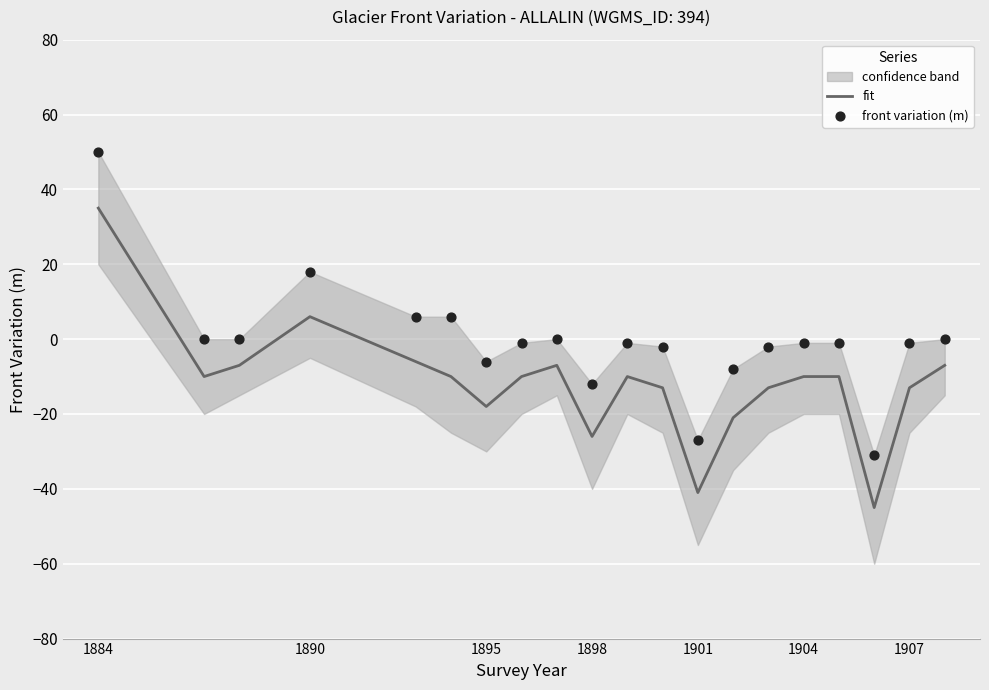

What is the maximum value for fit?

35